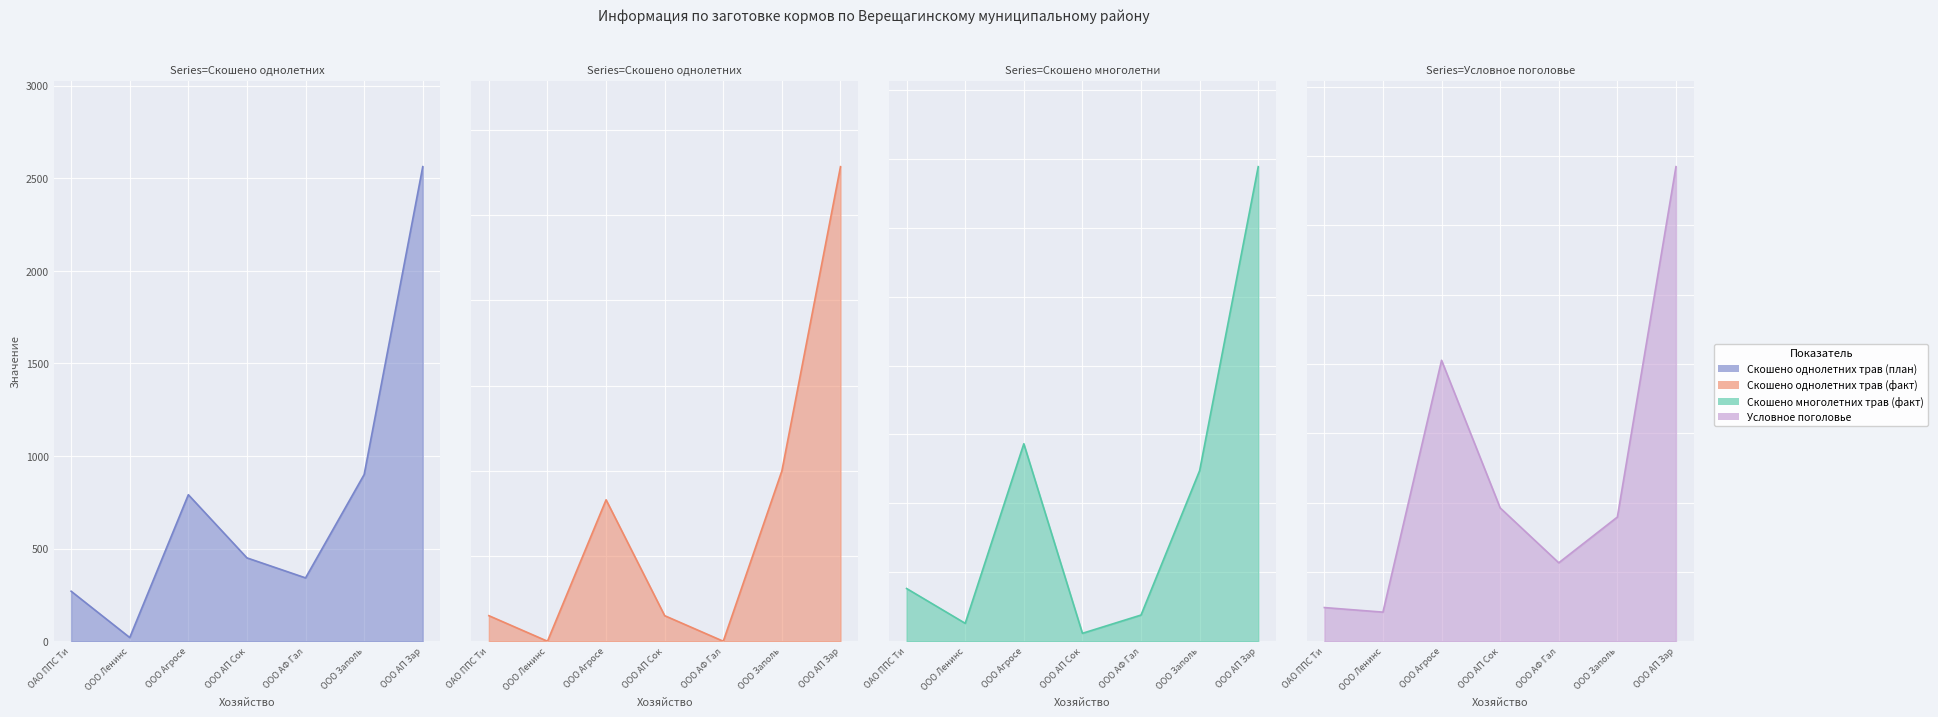

The value of Скошено однолетних трав (план) at ОАО ППС Ти is 188. True or false?

False